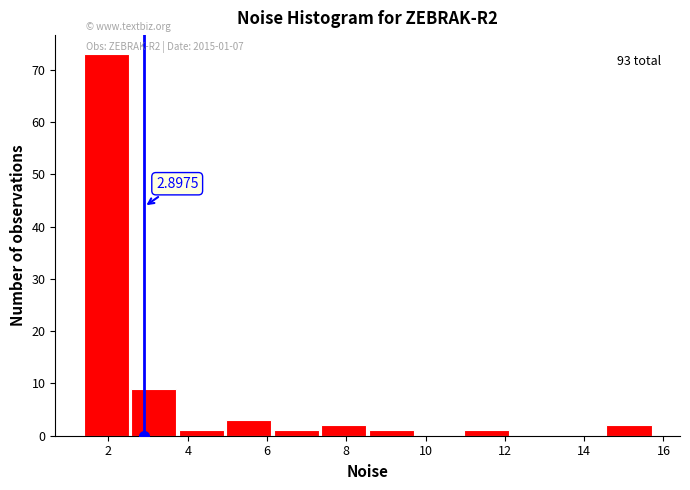

Over which range of the x-axis is the bar tallest?

1.4 to 2.6